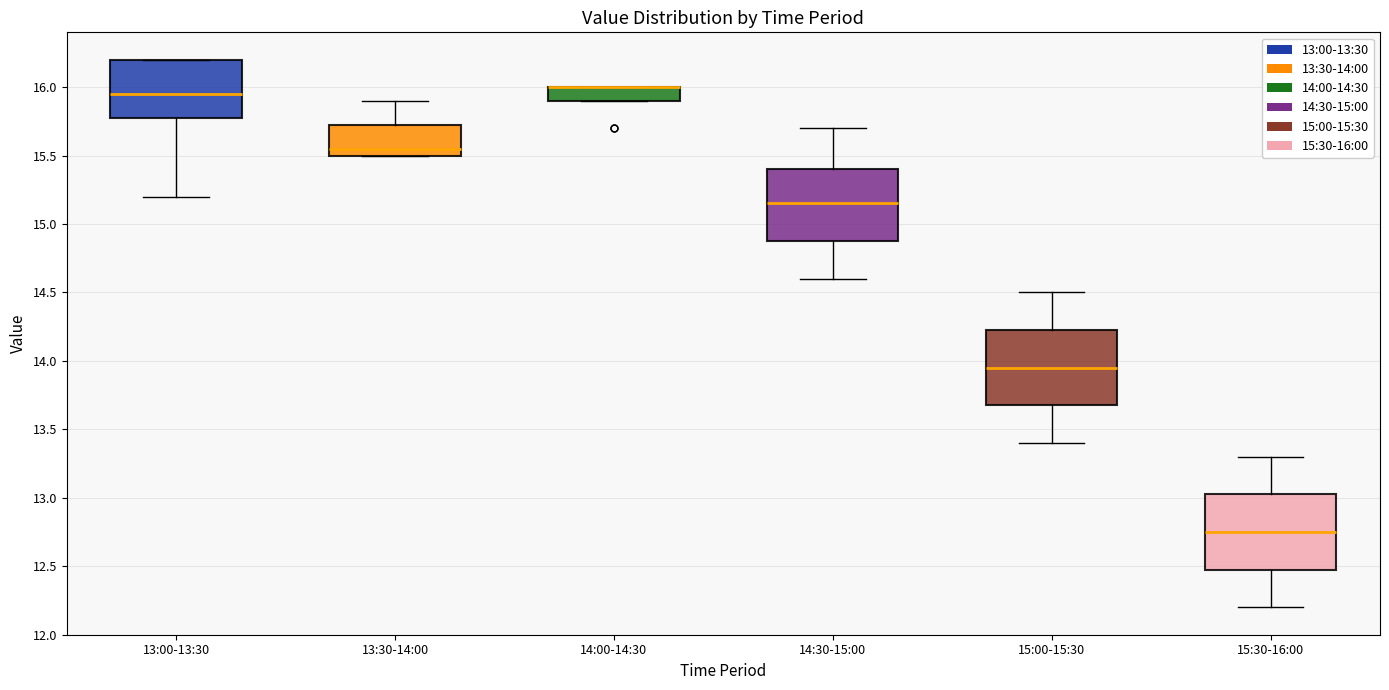

Reading left to right, read every box against the y-axis: the position of its median line, the range the box covers, and the ends of its whiskers. The values are not printed on the chart, so give them approximately, as read against the axis.

13:00-13:30: median 15.95, box 15.80 to 16.20, whiskers 15.20 to 16.20
13:30-14:00: median 15.55, box 15.50 to 15.75, whiskers 15.50 to 15.90
14:00-14:30: median 16.00 (drawn on the box's upper edge), box 15.90 to 16.00, whiskers 15.90 to 16.00
14:30-15:00: median 15.15, box 14.90 to 15.40, whiskers 14.60 to 15.70
15:00-15:30: median 13.95, box 13.70 to 14.25, whiskers 13.40 to 14.50
15:30-16:00: median 12.75, box 12.50 to 13.05, whiskers 12.20 to 13.30